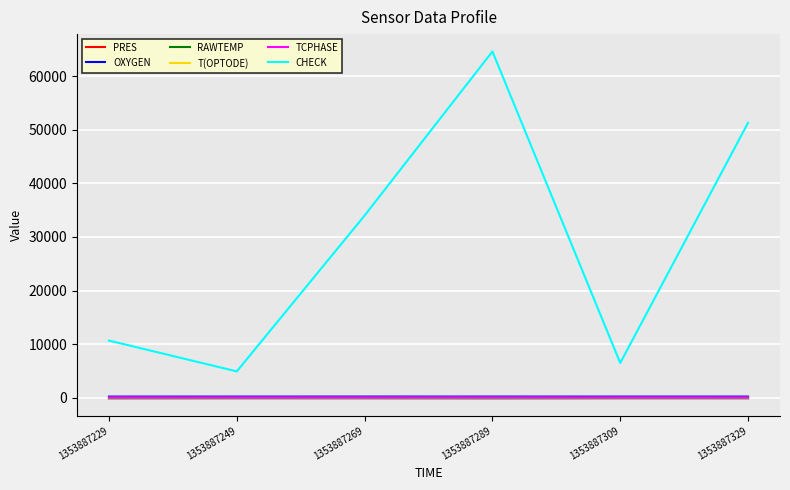

At which label is CHECK closest to 34769?

1353887269